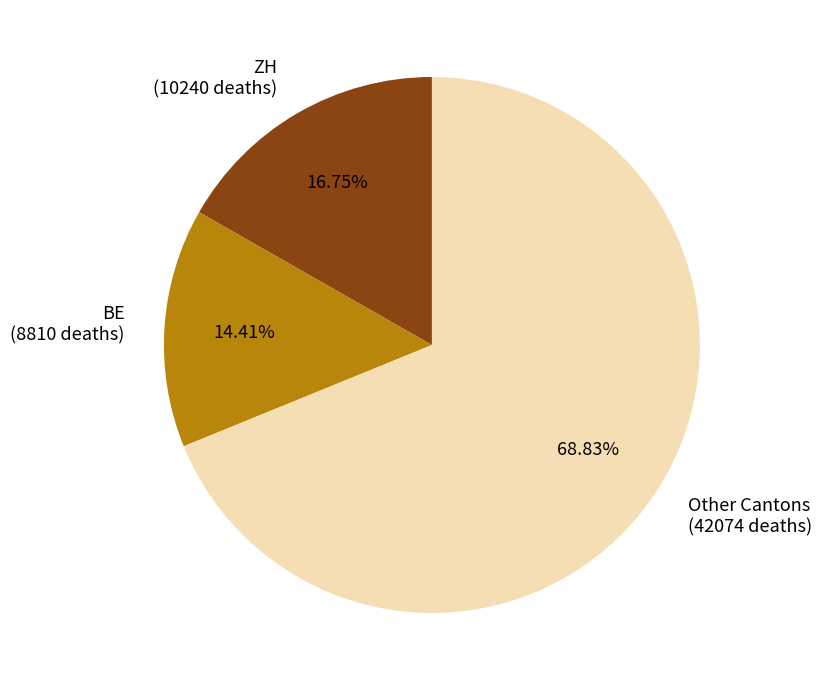

What is the ratio of the value at ZH (10240 deaths) to the value at BE (8810 deaths)?

1.2